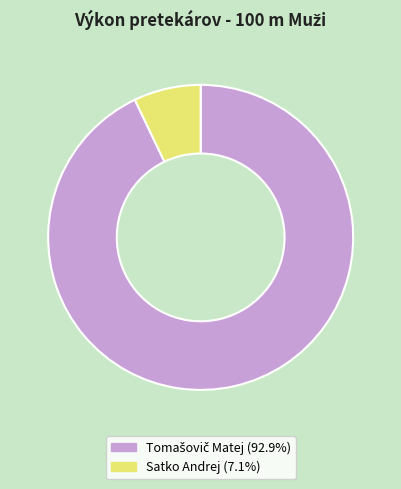

Which slice is the smallest?

Satko Andrej